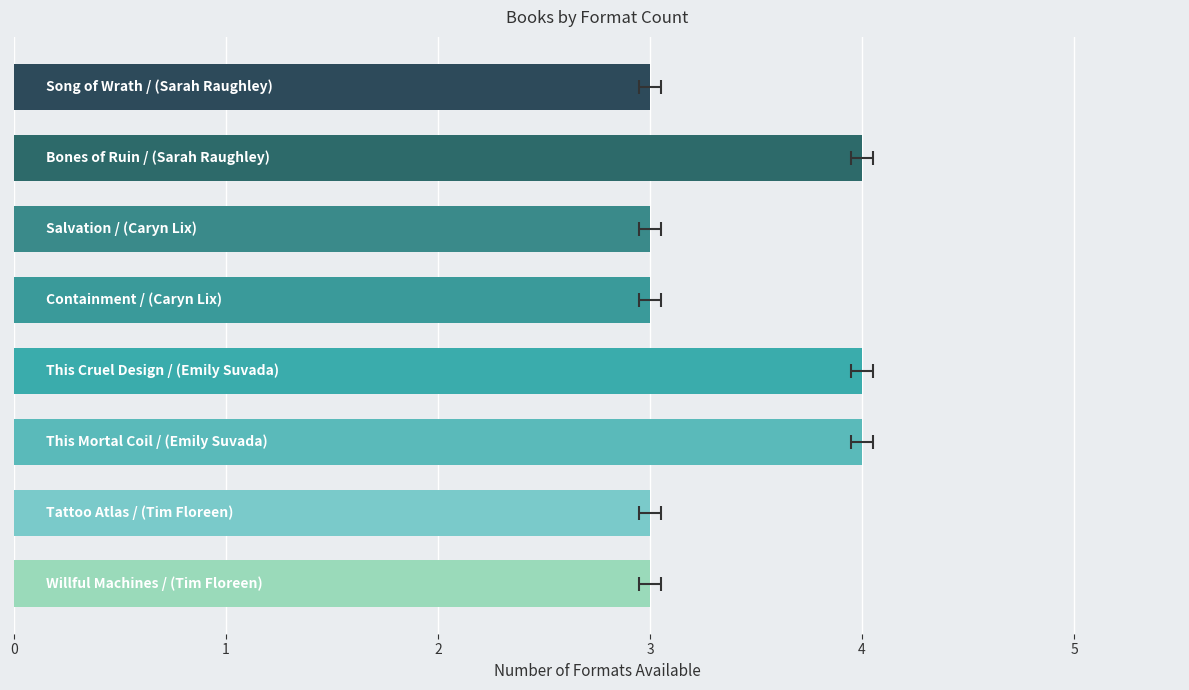

The chart shows a value of 1 at 7. True or false?

False